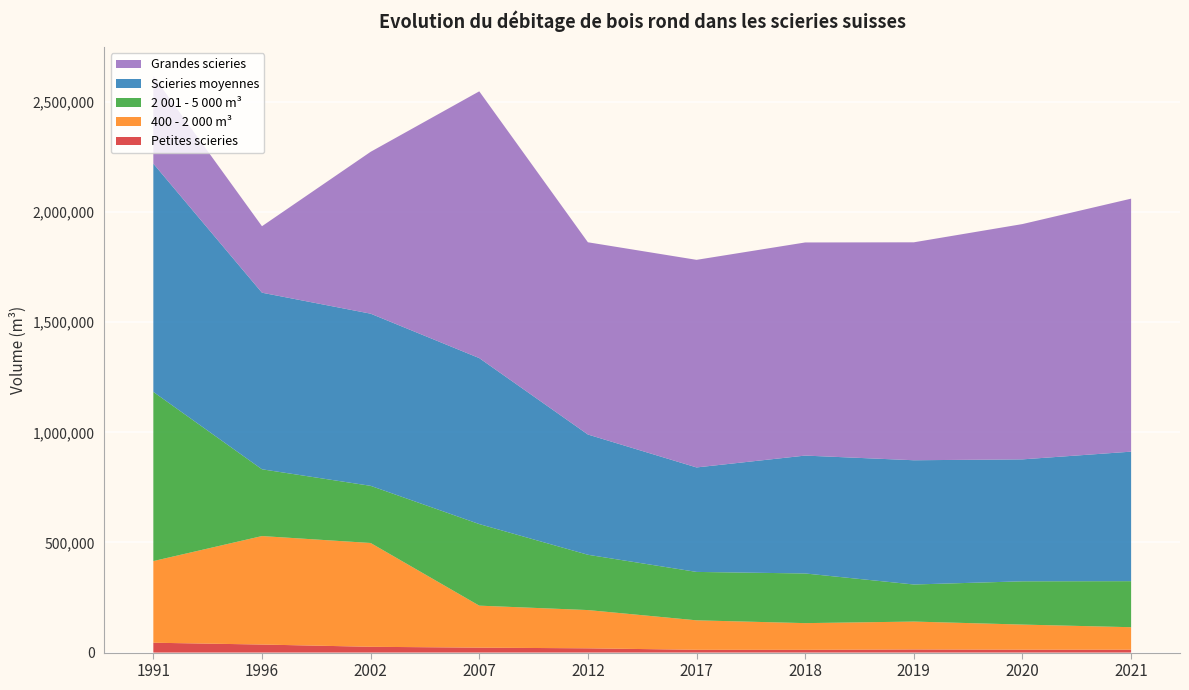

Reading left to right, transcribe all the data shown in this chart.

Petites scieries: 1991=44772	1996=36538	2002=26310	2007=22411	2012=19374	2017=12711	2018=12532	2019=14188	2020=13207	2021=13199
400 - 2 000 m³: 1991=370777	1996=492621	2002=471380	2007=190734	2012=173732	2017=133767	2018=121254	2019=126649	2020=113976	2021=102027
2 001 - 5 000 m³: 1991=768276	1996=303241	2002=259598	2007=370469	2012=251121	2017=219862	2018=225483	2019=168377	2020=196498	2021=209086
Scieries moyennes: 1991=1036733	1996=801941	2002=781799	2007=753738	2012=546074	2017=474470	2018=535366	2019=564241	2020=553789	2021=588195
Grandes scieries: 1991=398040	1996=301884	2002=735027	2007=1211461	2012=873028	2017=942738	2018=967861	2019=989722	2020=1068579	2021=1148884